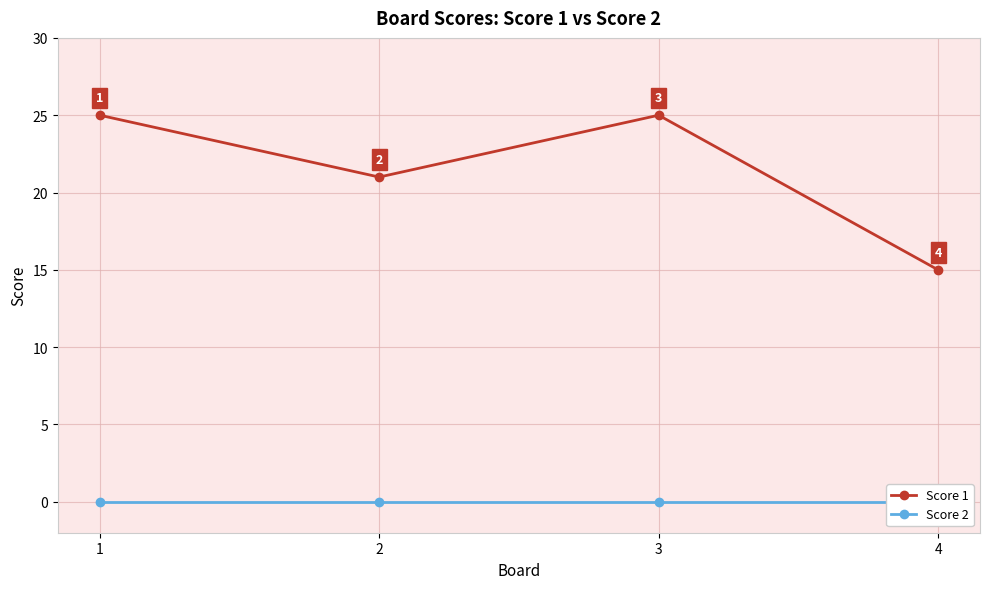

Reading left to right, extract all data points from this chart.

Score 1: 25	21	25	15
Score 2: 0	0	0	0